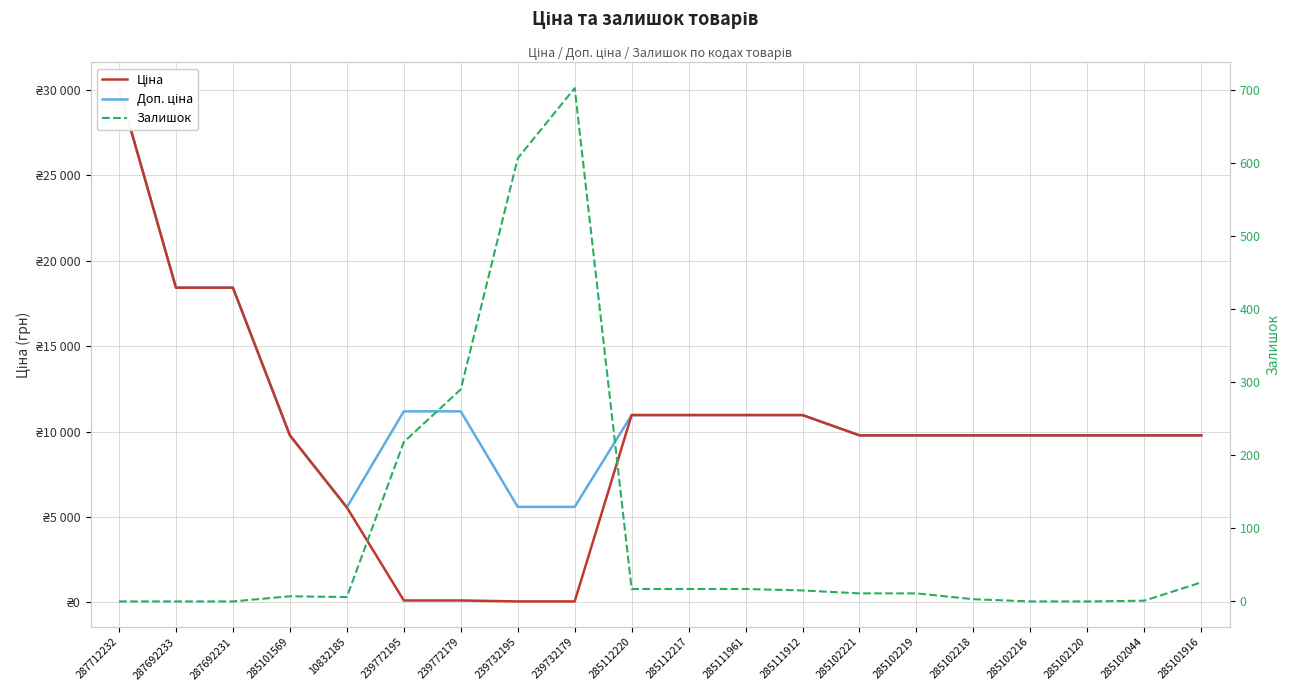

True or false: Ціна and Залишок intersect in this chart.

True